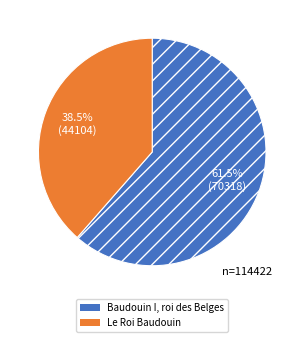

How much of the chart is everything except Baudouin I, roi des Belges?

38.5%